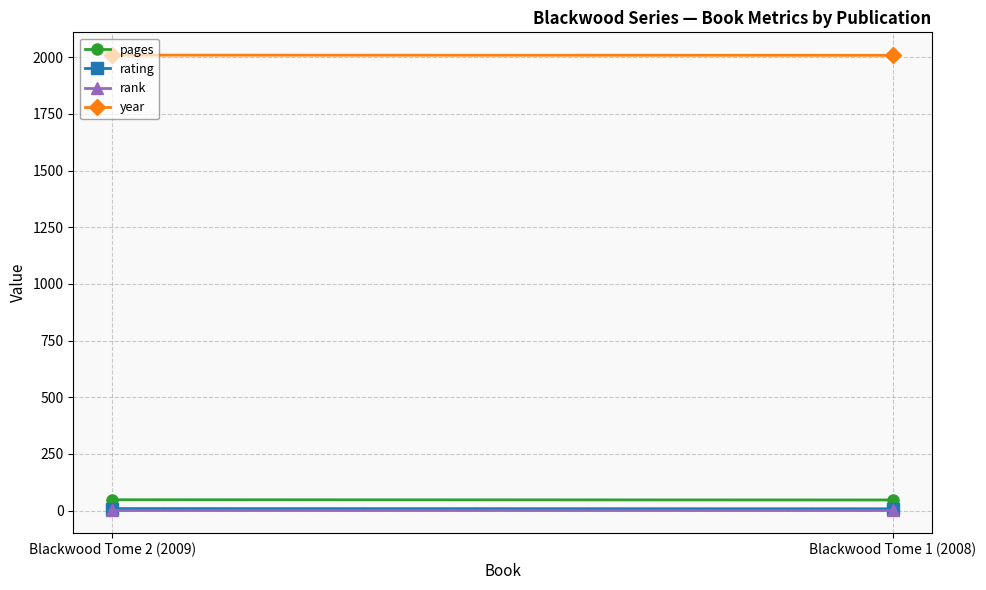

Reading left to right, transcribe all the data shown in this chart.

pages: Blackwood Tome 2 (2009)=48	Blackwood Tome 1 (2008)=47
rating: Blackwood Tome 2 (2009)=9	Blackwood Tome 1 (2008)=8
rank: Blackwood Tome 2 (2009)=1	Blackwood Tome 1 (2008)=1
year: Blackwood Tome 2 (2009)=2009	Blackwood Tome 1 (2008)=2008